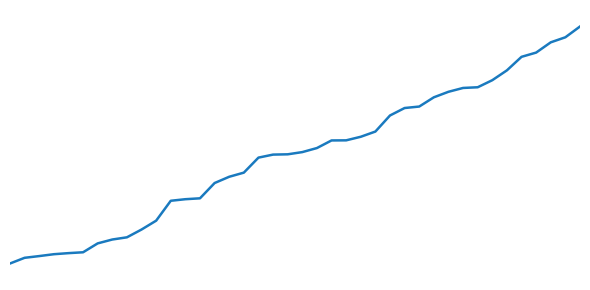

Is this an area chart (filled region under the line)?

No